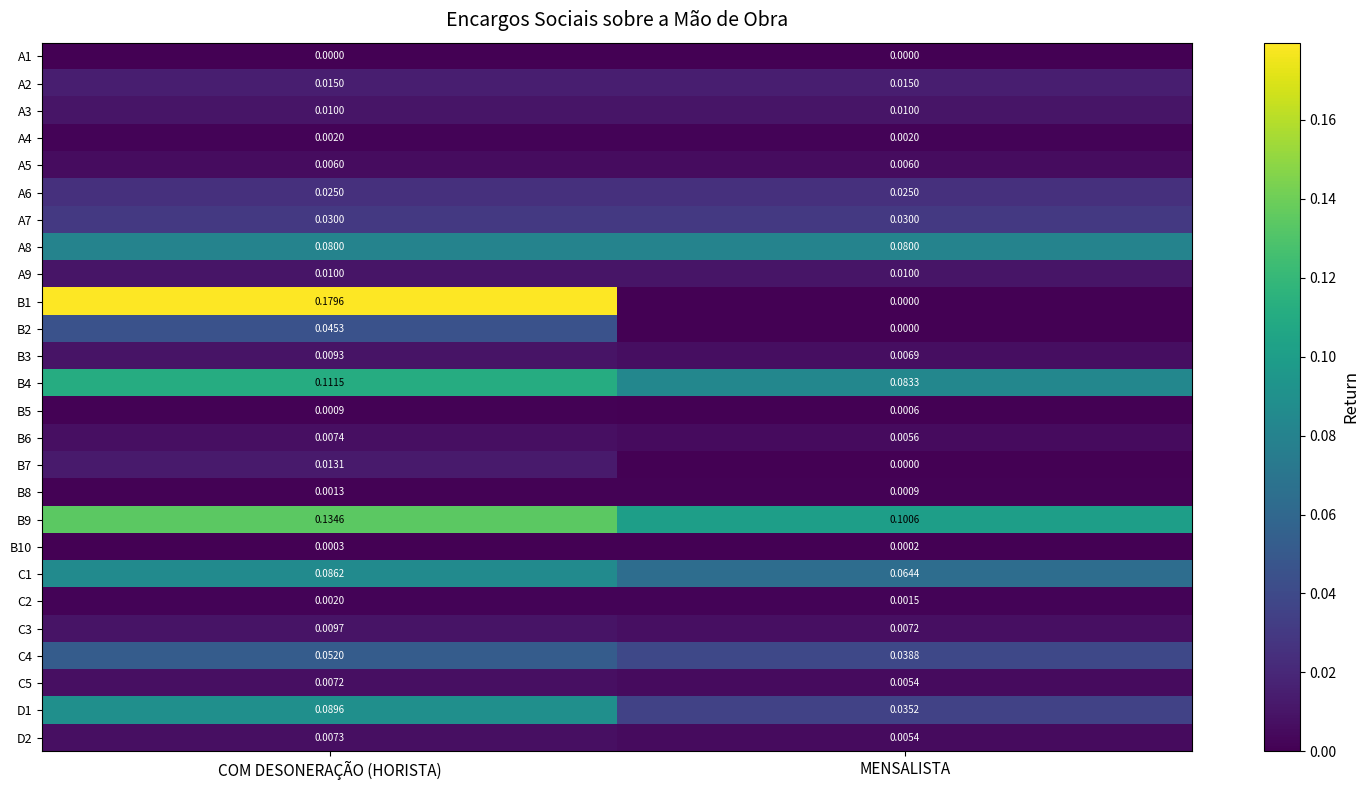

At which label does C4 reach its minimum?

MENSALISTA